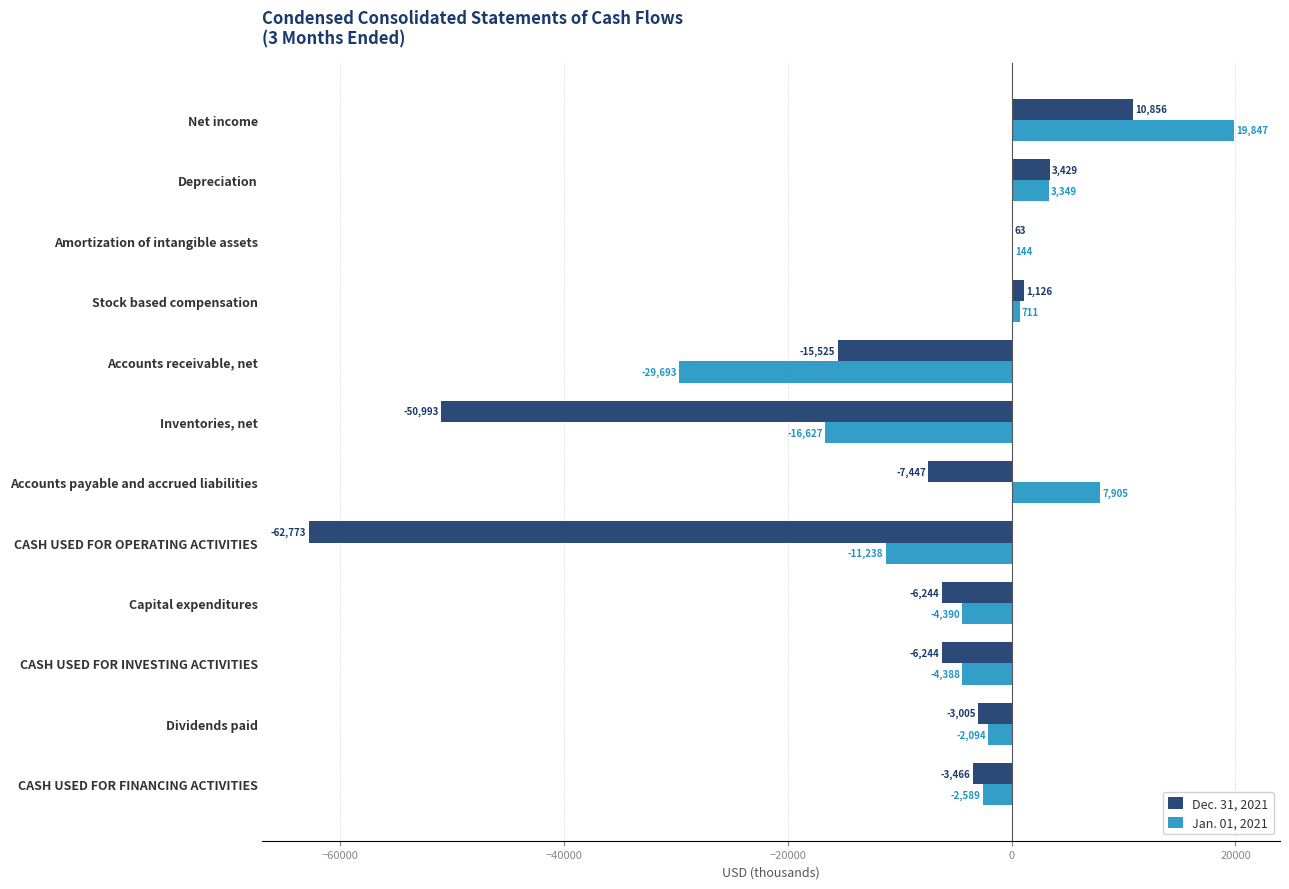

What is the total value across all series at CASH USED FOR FINANCING ACTIVITIES?

-6055